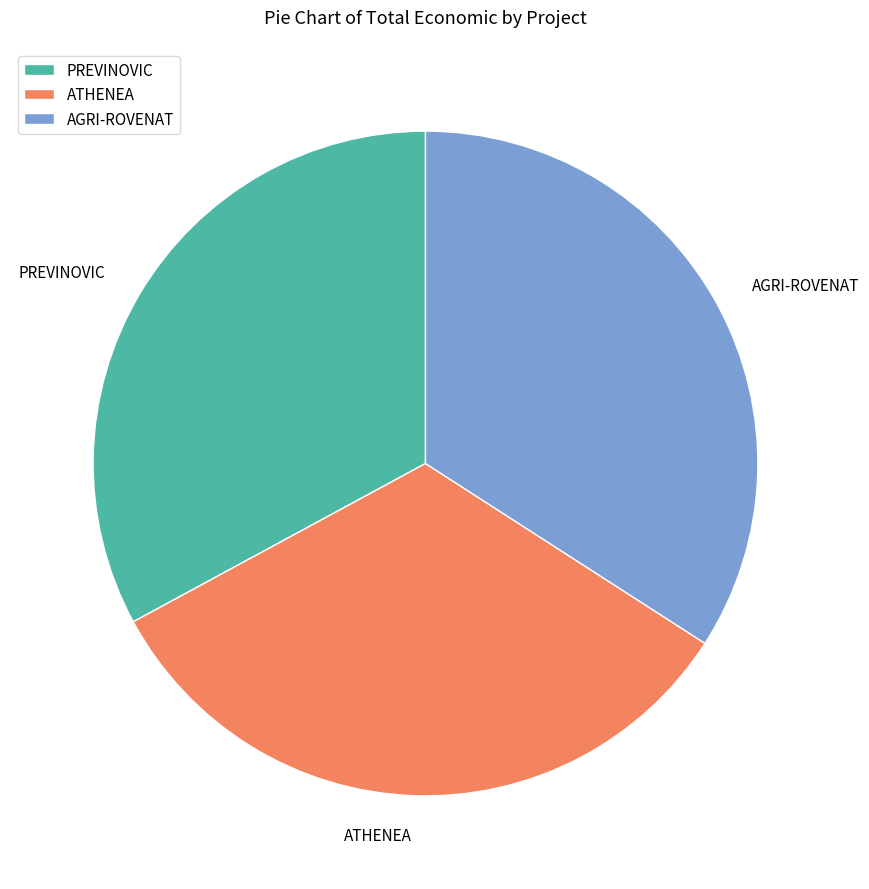

Is it true that ATHENEA is 21% of the pie?

False